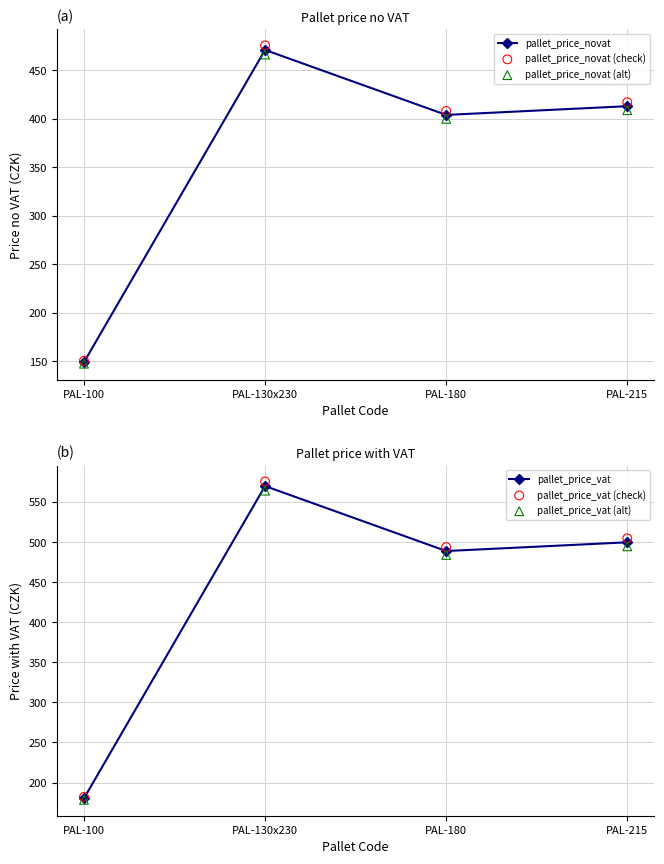

Which series has the largest Y range (max minus min)?

pallet_price_vat (check)